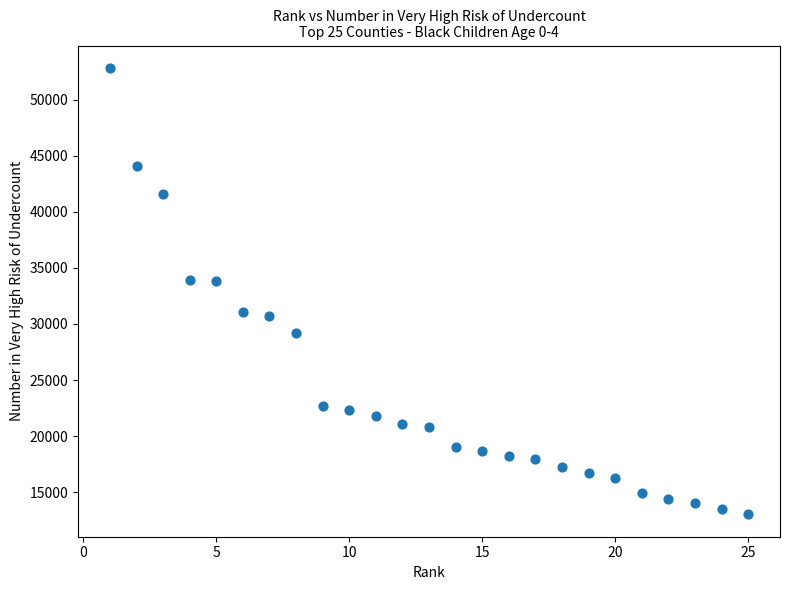

What is the range of X values (max minus min)?

24